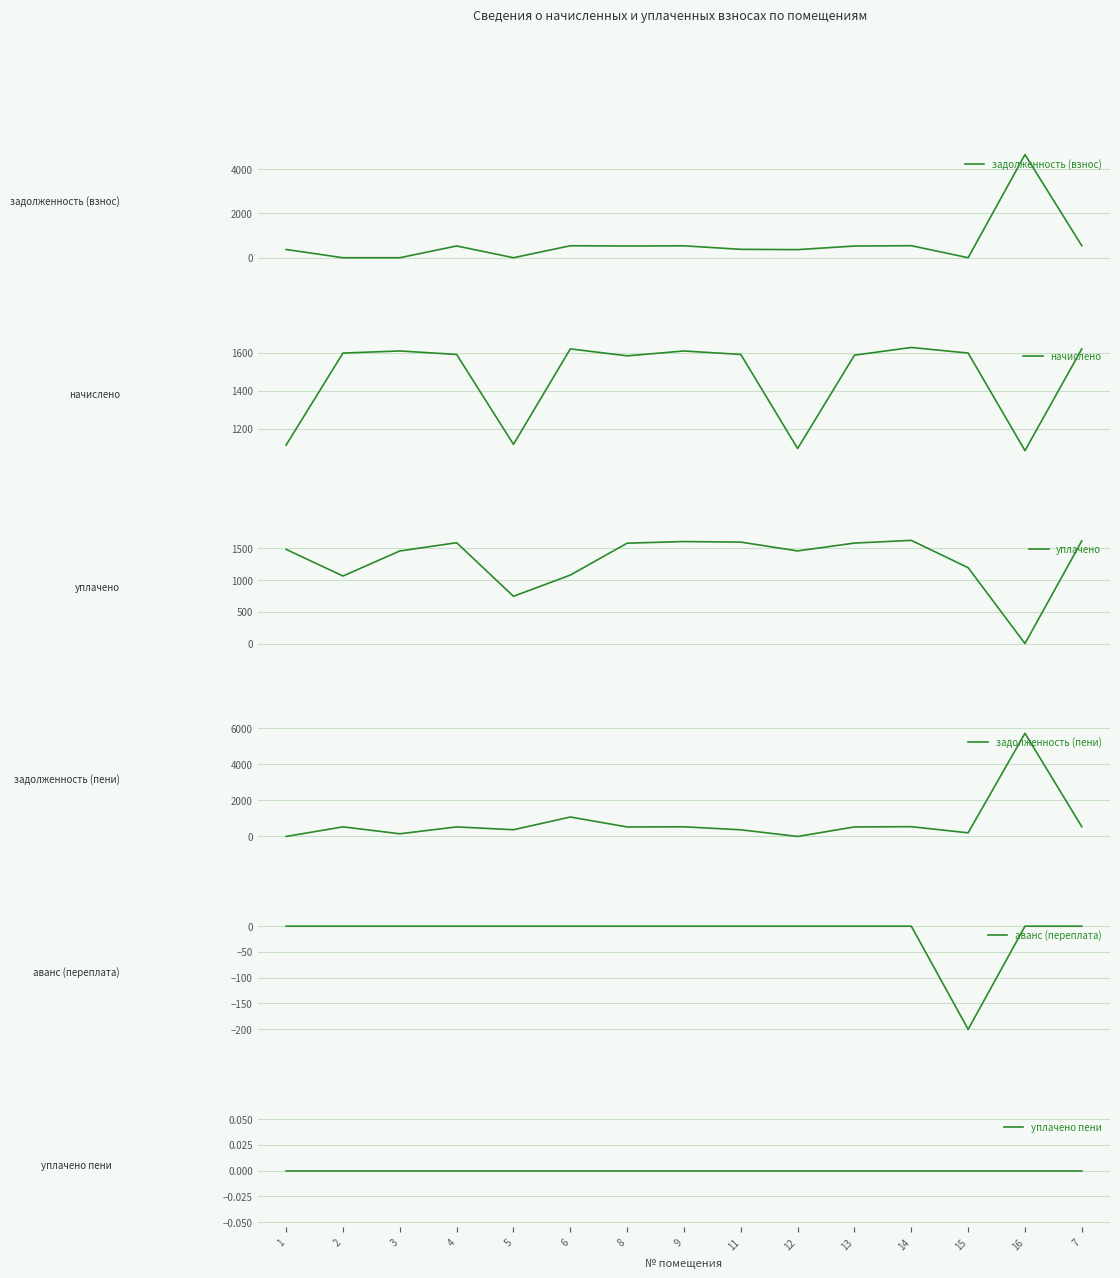

What position from the left is 4?

4